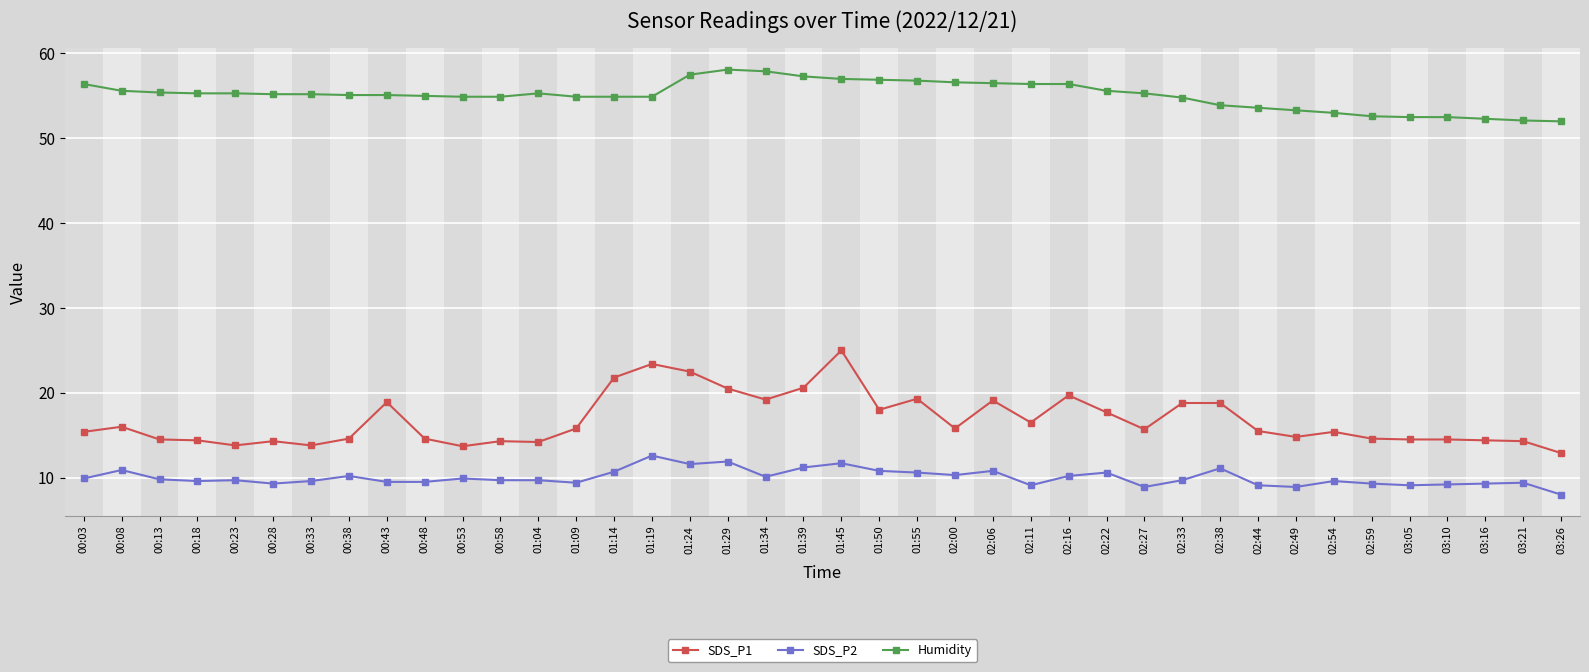

How many series are shown in this chart?

3